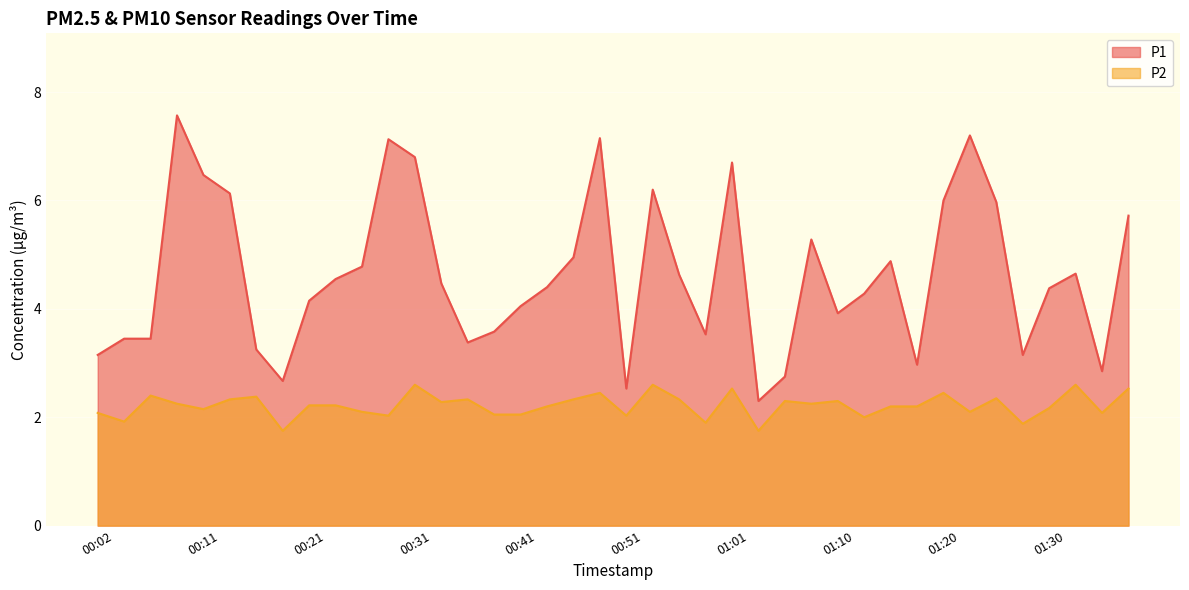

At which label is P1 closest to 4?

00:41